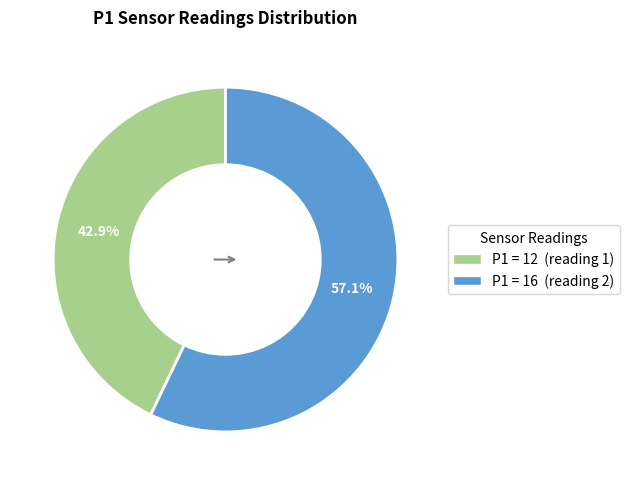

What is the total percentage of P1 = 12 (reading 1) and P1 = 16 (reading 2)?

100.0%